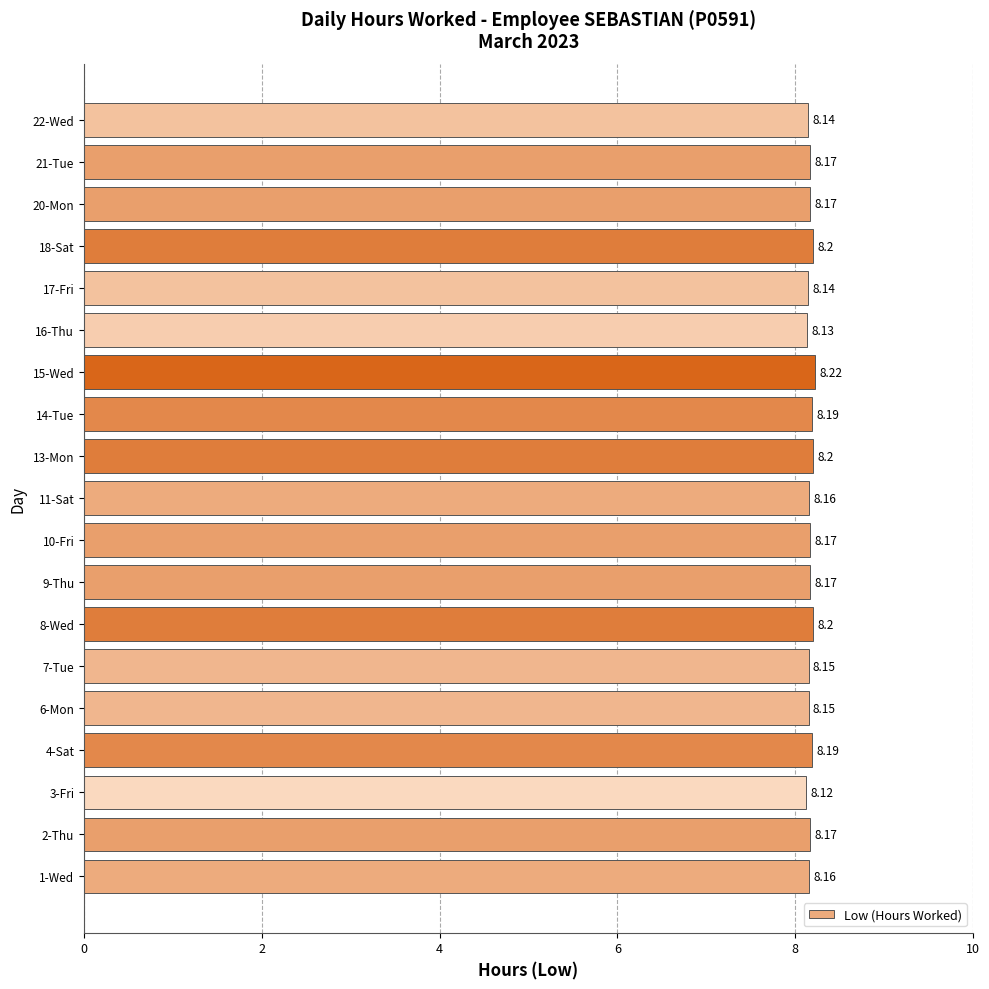

What is the average value?

8.2